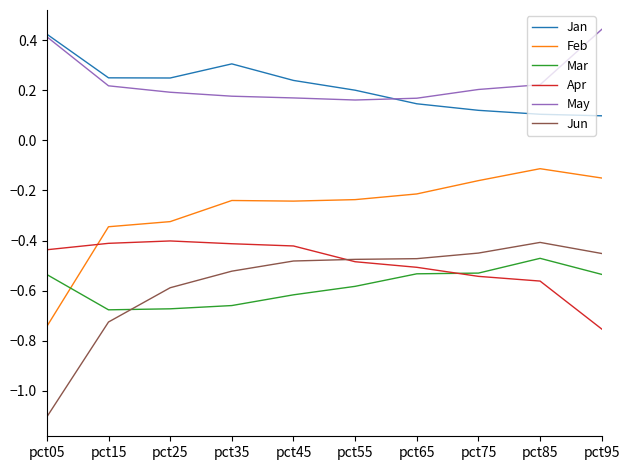

What is the minimum value for Jun?

-1.1